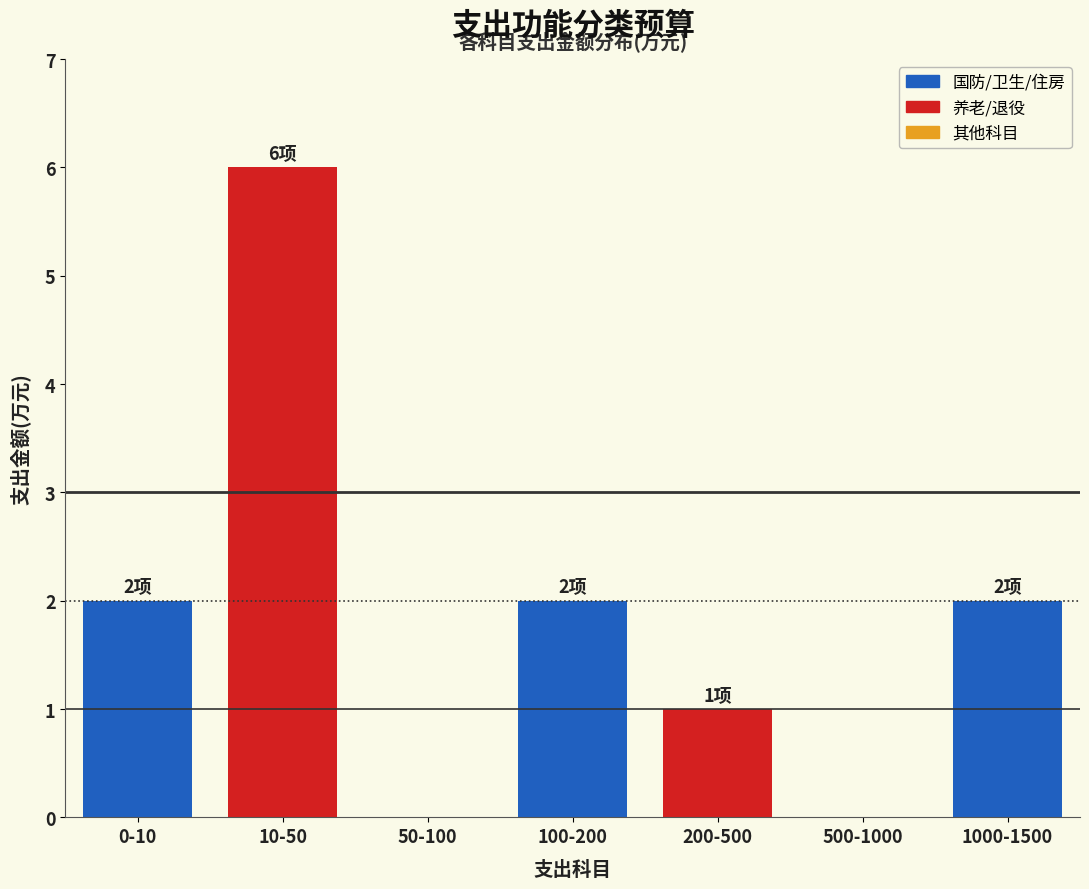

Reading left to right, what are all the values shown in this chart?

0-10=2	10-50=6	50-100=0	100-200=2	200-500=1	500-1000=0	1000-1500=2